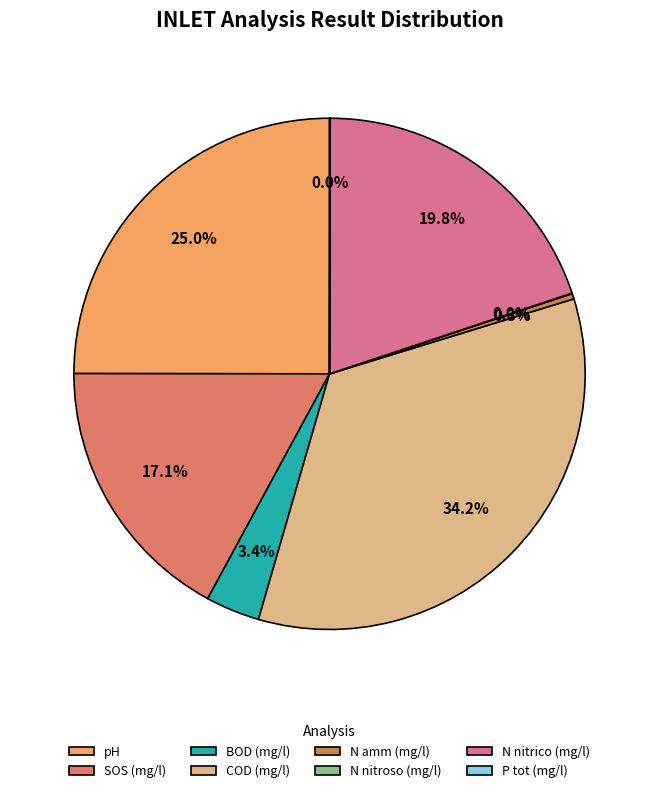

Is the sum of N nitrico (mg/l) and N amm (mg/l) greater than half?

No